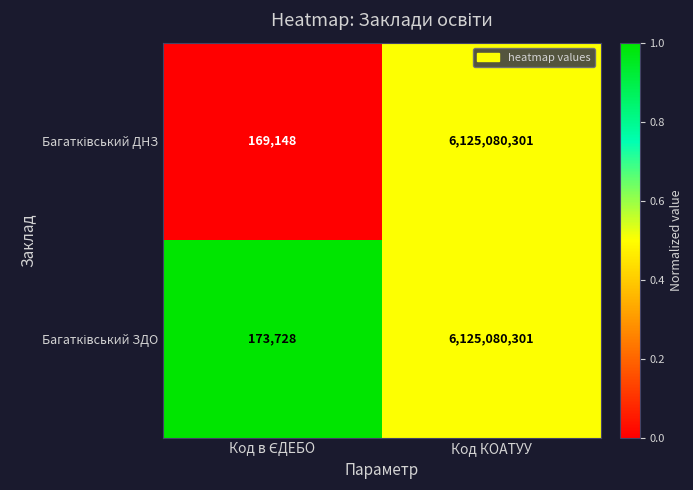

At which category is the sum across all series the highest?

Код КОАТУУ